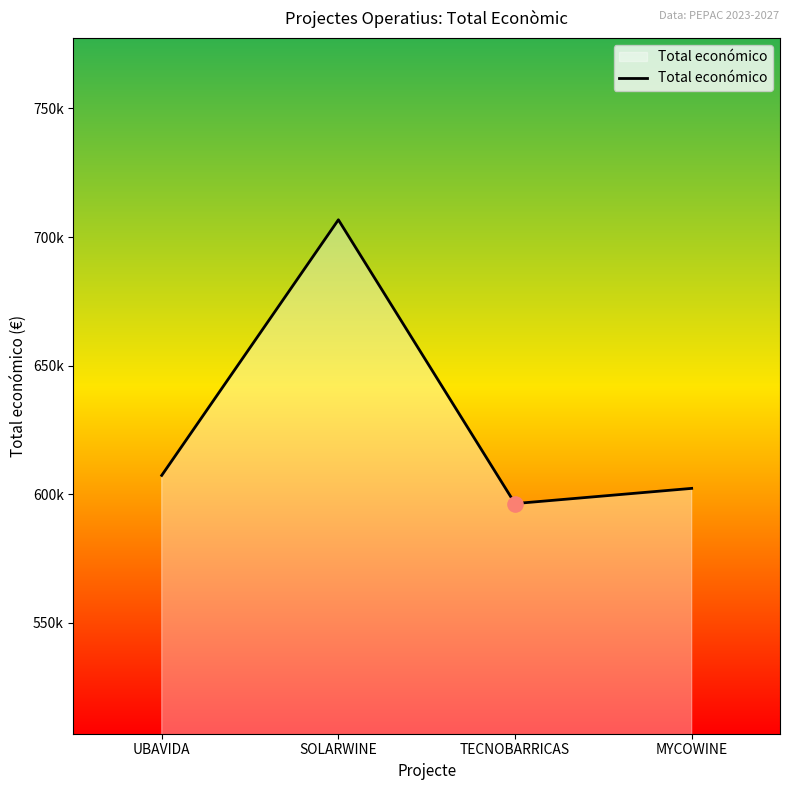

Between UBAVIDA and MYCOWINE, which is larger?

UBAVIDA